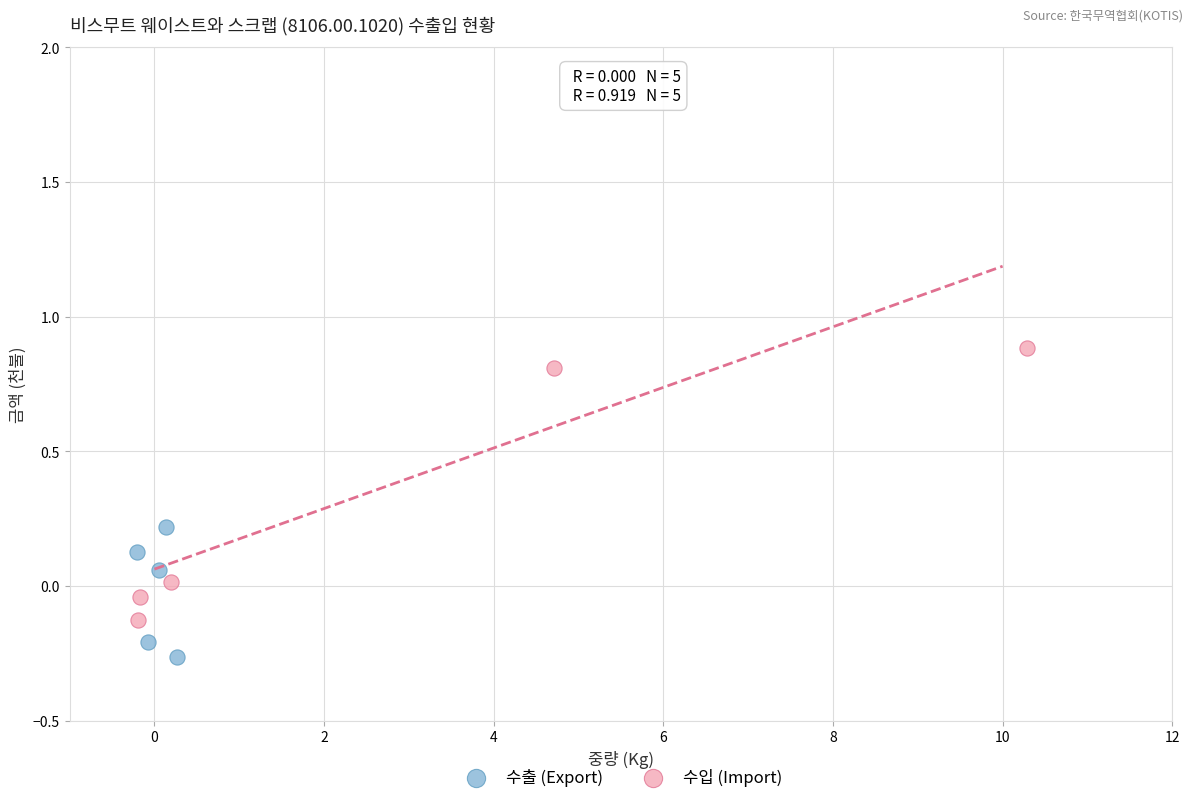

Which series contains the highest Y value?

수입 (Import)